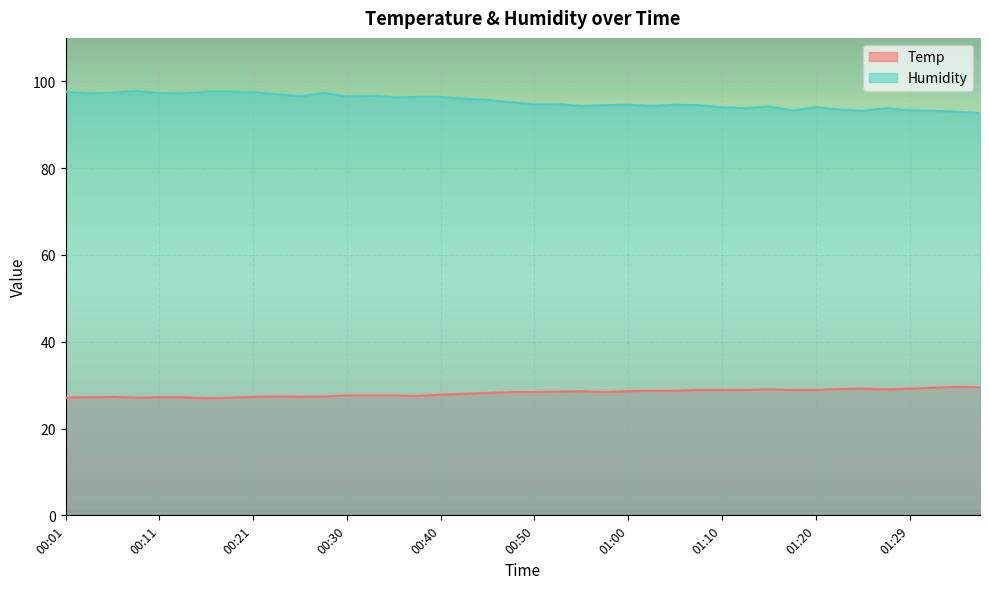

What are all the series names shown in the legend?

Temp, Humidity